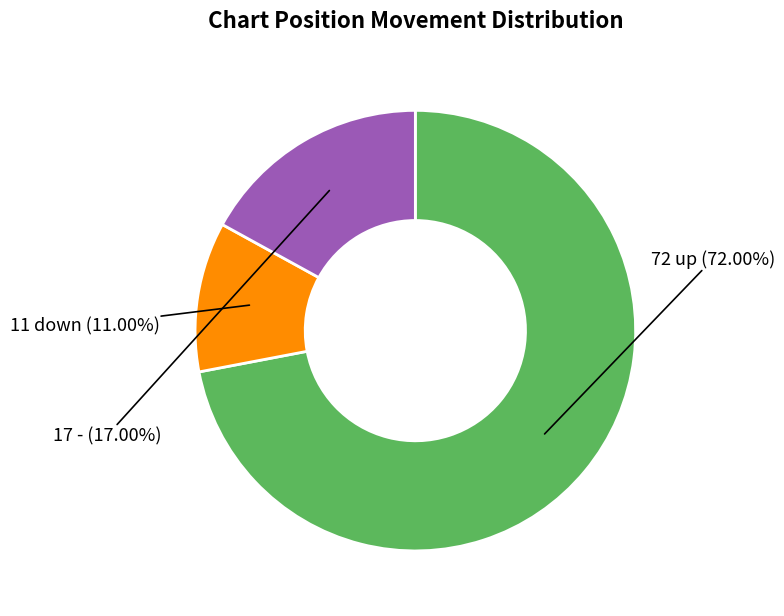

Does any single category account for the majority?

Yes